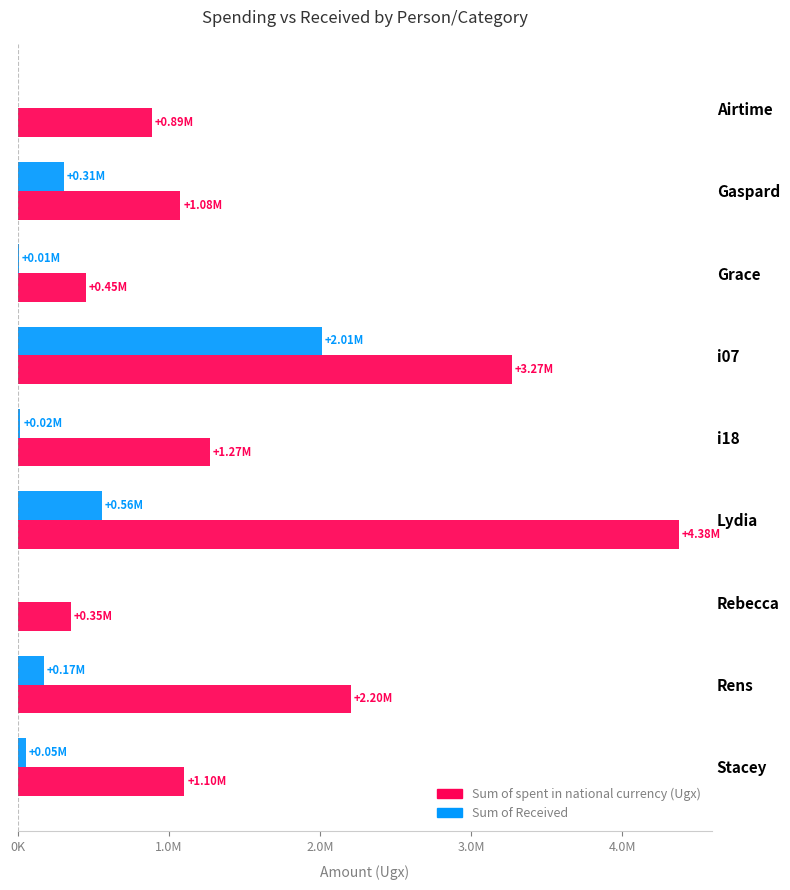

What are all the series names shown in the legend?

Sum of spent in national currency (Ugx), Sum of Received